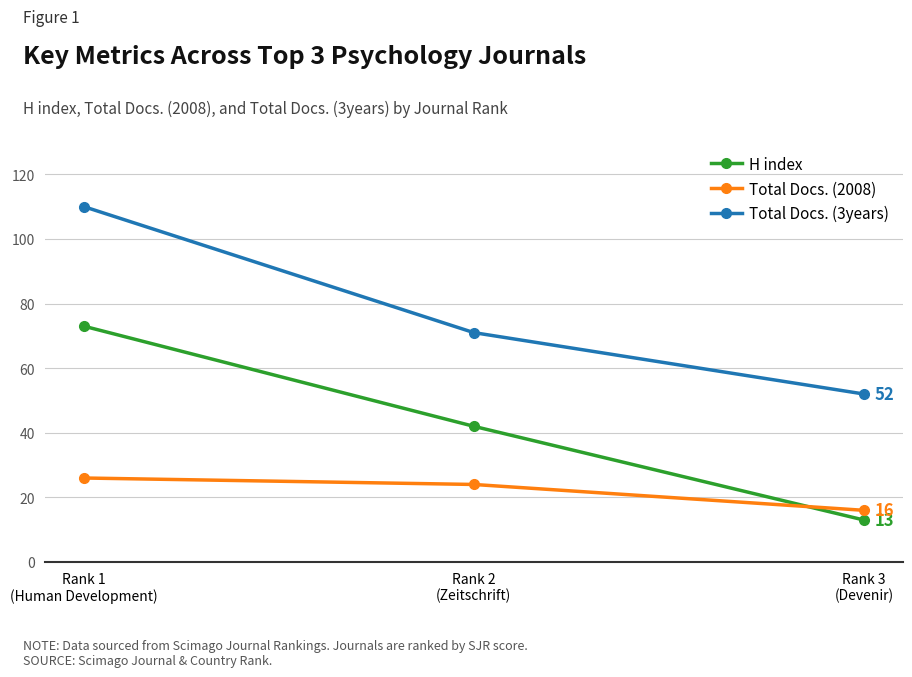

Does the chart display data point markers on the line(s)?

Yes